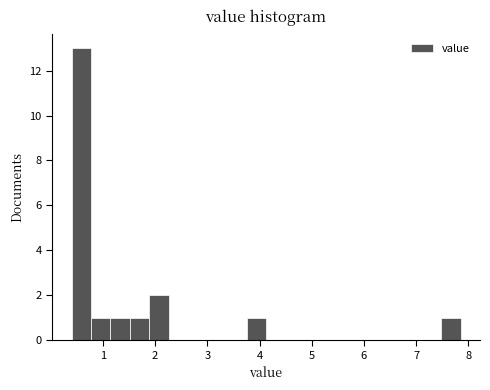

Read against the x-axis, roughly where is the centre of the tallest bar?

0.6